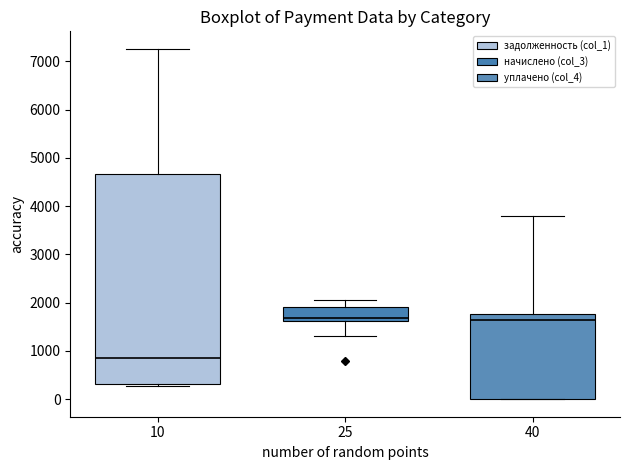

Where is the upper edge of the box at x = 25 on the y-axis? The values are not printed on the chart, so give them approximately, as read against the axis.

1900